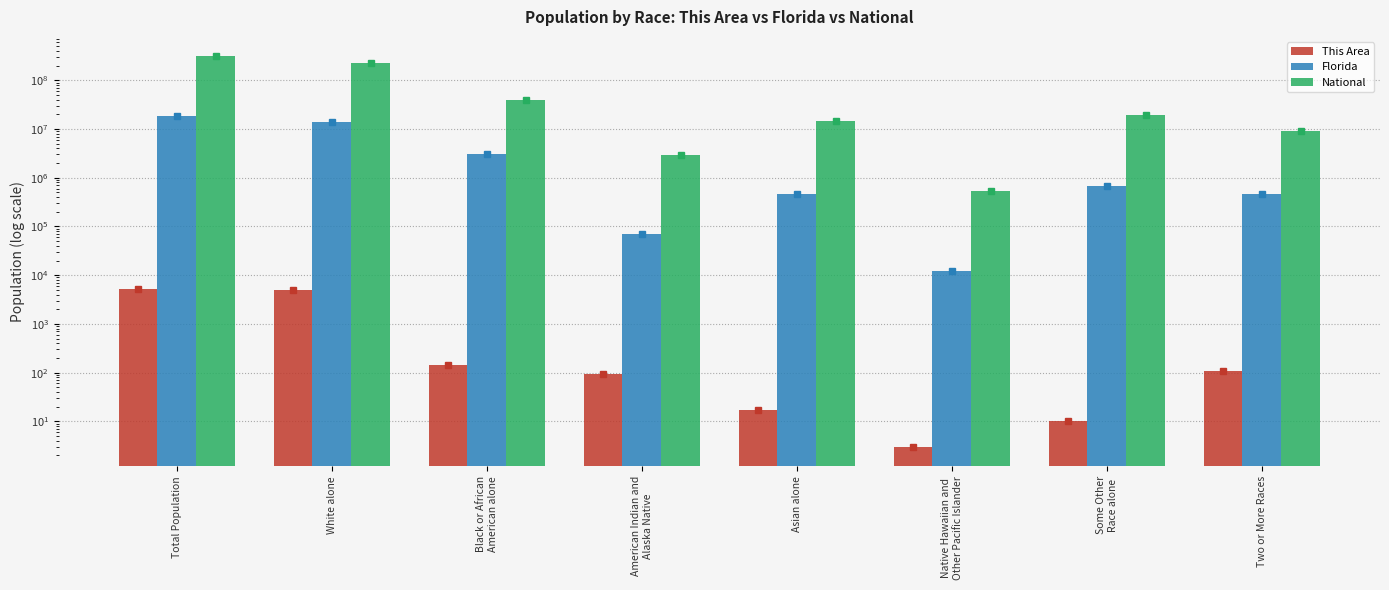

Where does the Florida series first go above 681144?

Total Population